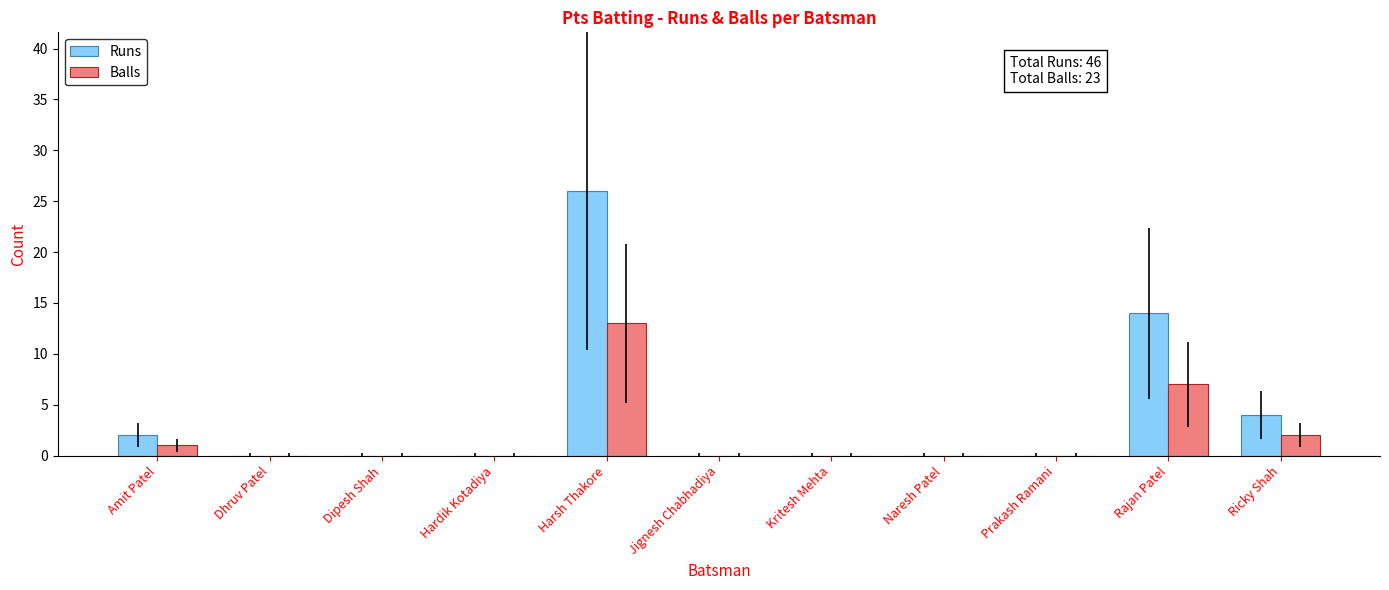

How many distinct data groups are displayed?

2